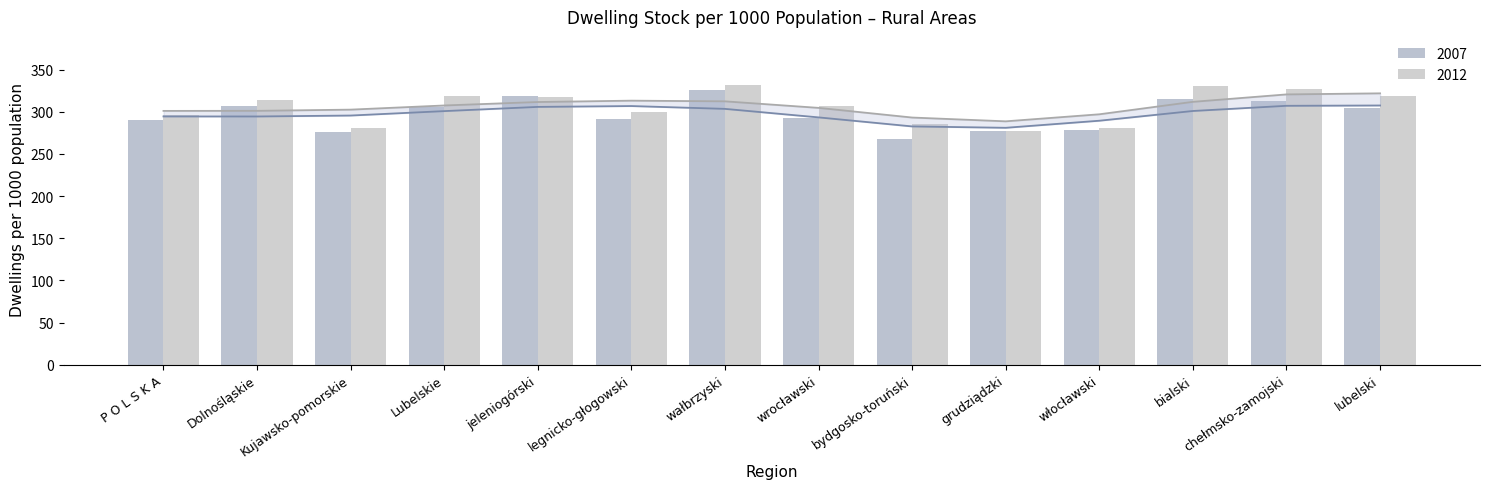

Reading left to right, transcribe all the data shown in this chart.

2007: 290.1	307.0	276.1	305.2	319.1	291.7	325.7	292.3	267.4	277.6	278.2	314.8	312.7	304.0
2012: 296.5	314.2	280.5	318.8	317.8	299.2	332.2	306.8	285.5	277.7	280.5	330.7	326.6	318.8